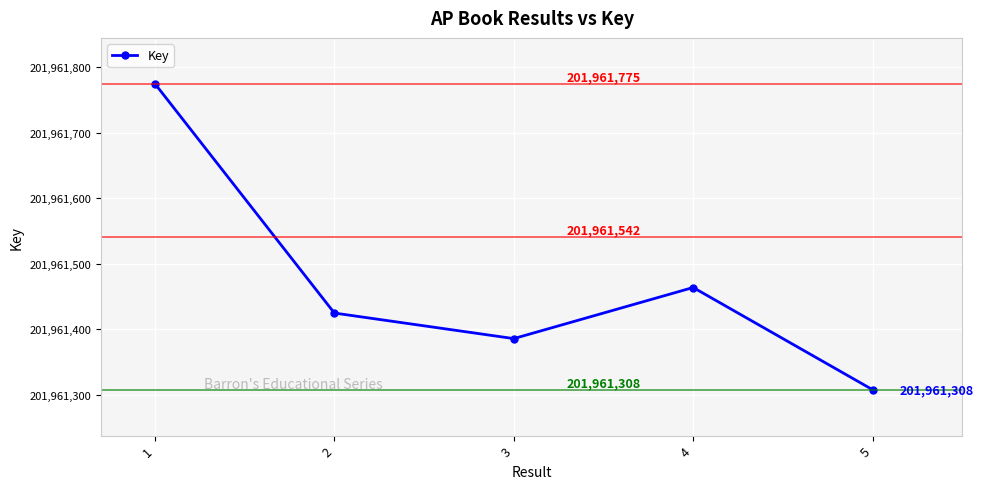

Count the number of data series in this chart.

1